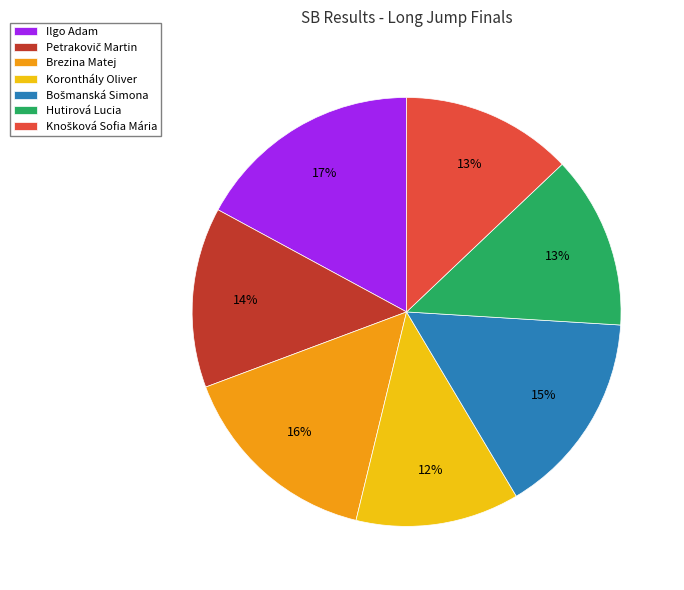

To the nearest percent, what is the combined percentage of Ilgo Adam and Brezina Matej?

33%